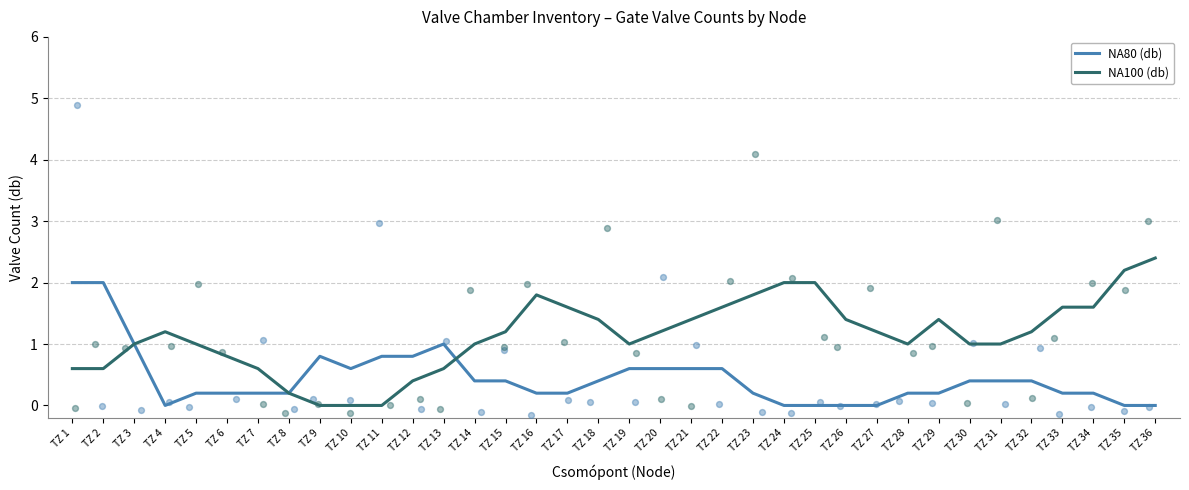

Is the value of NA100 (db) at TZ 28 greater than the value of NA80 (db) at TZ 12?

Yes